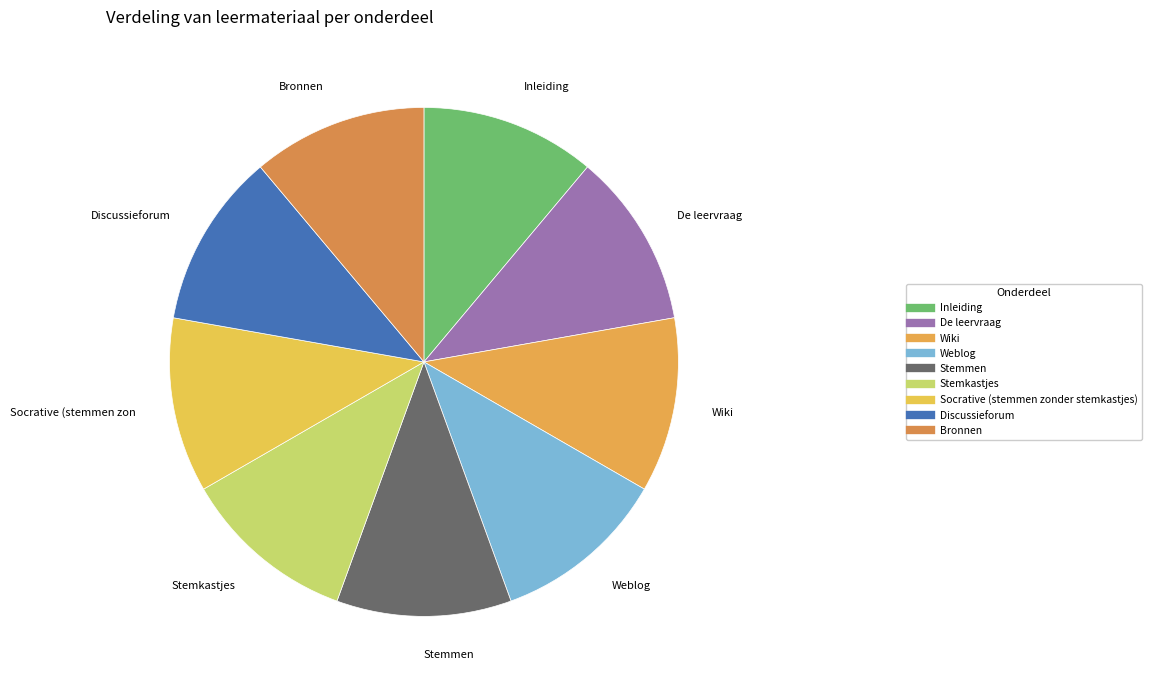

Which has a higher value, Stemkastjes or Discussieforum?

Stemkastjes